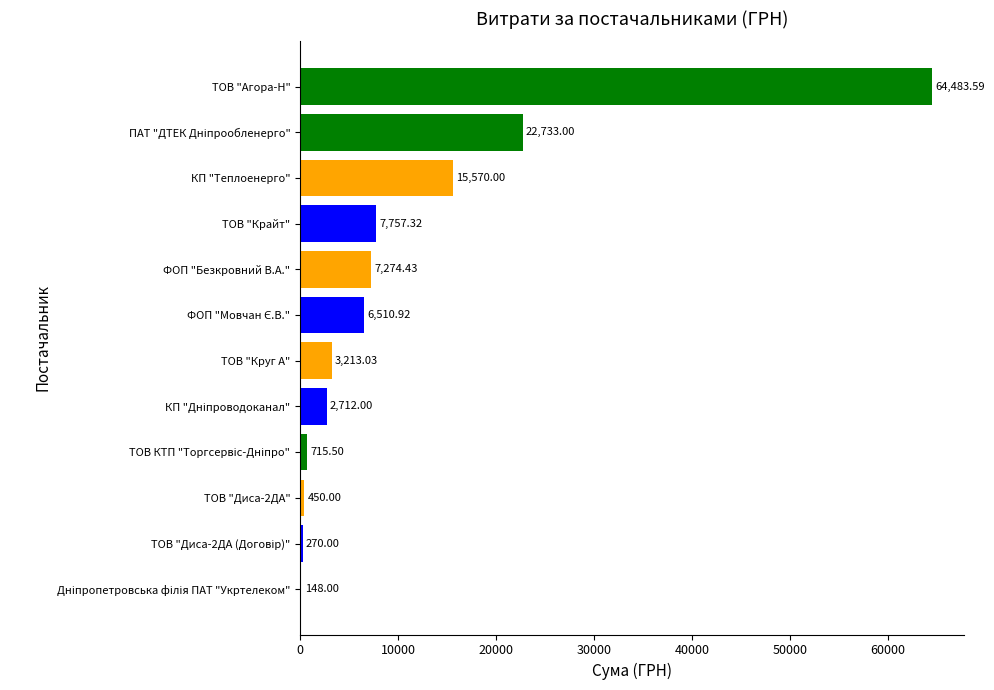

At which category does the chart reach its peak across all series?

ТОВ "Агора-Н"